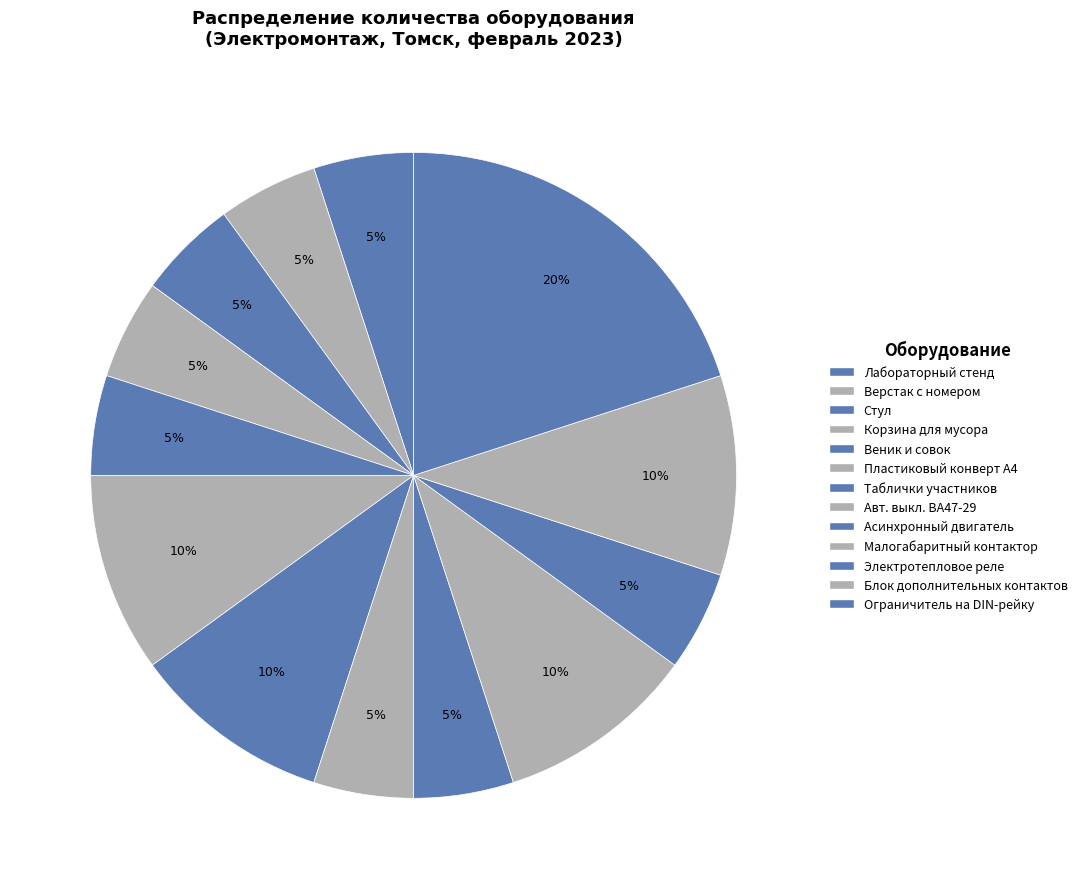

Count the number of slices in the pie.

13